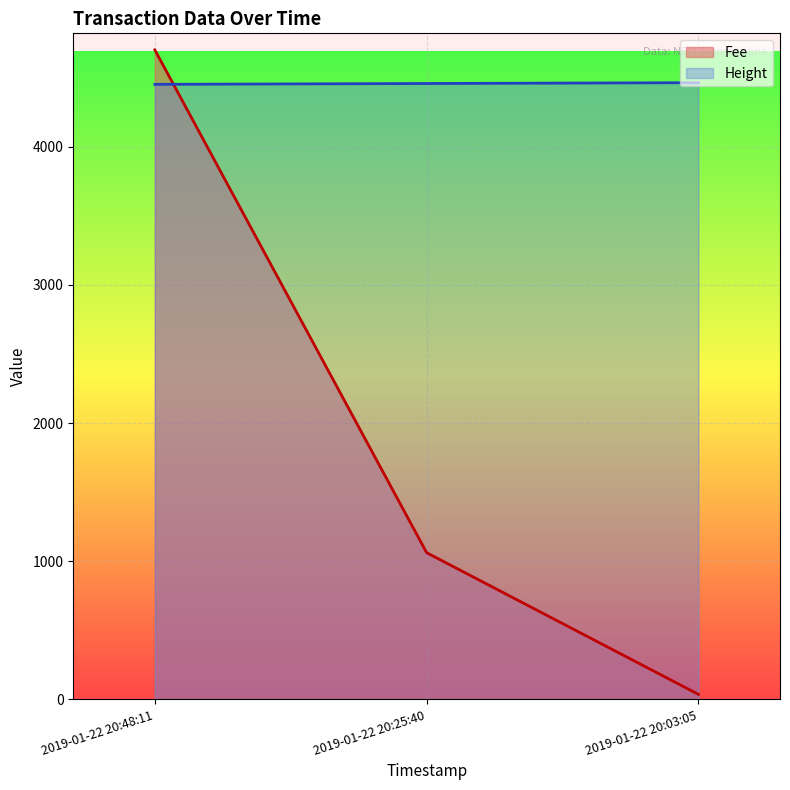

The value of Height at 2019-01-22 20:25:40 is 7223.3. True or false?

False